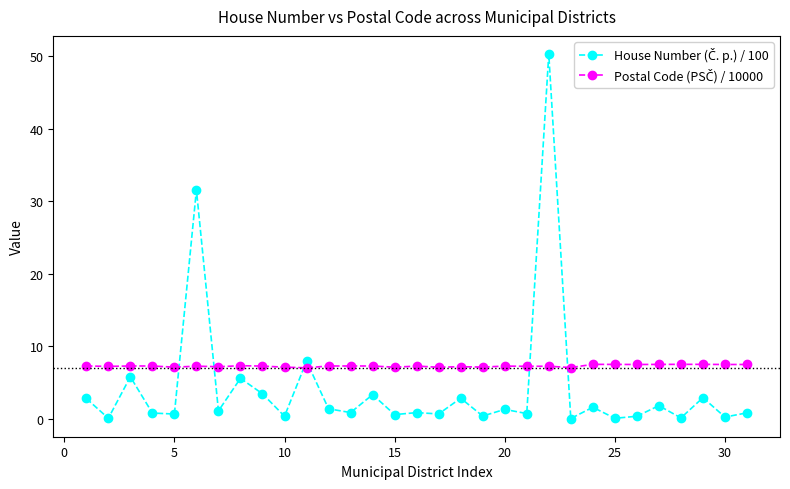

What is the maximum value shown in the chart?

50.3